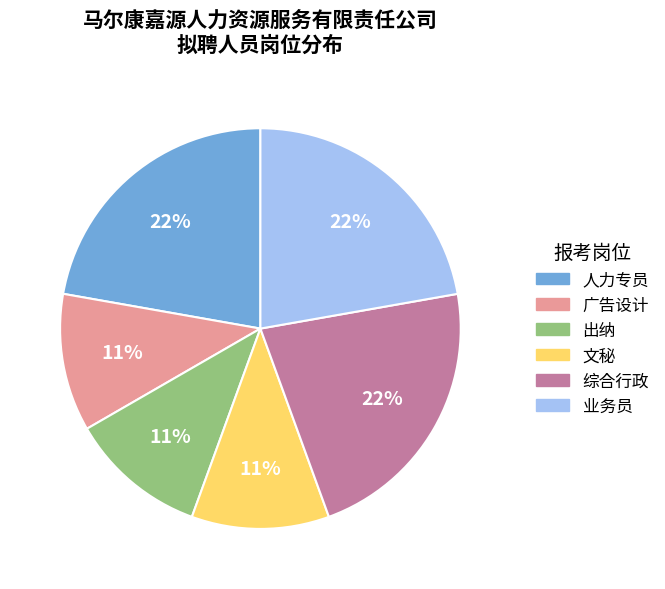

Do 人力专员 and 文秘 together represent more than half of the pie?

No